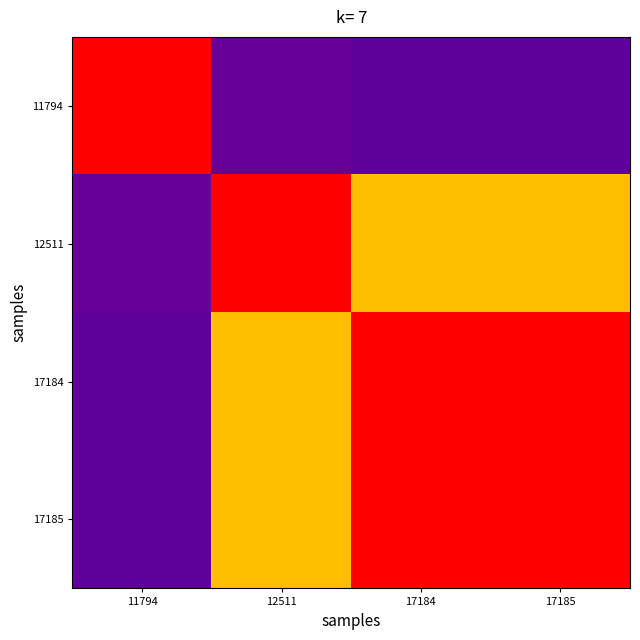

What is the maximum value shown in the chart?

1.0